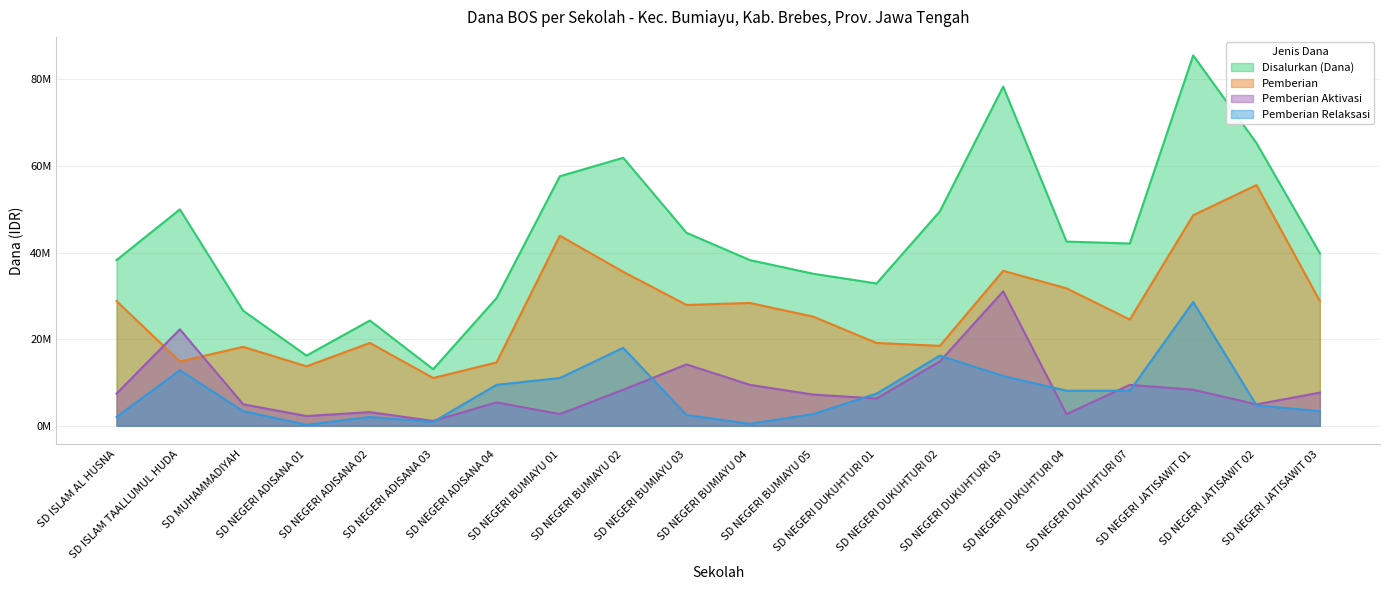

How many lines are shown in the chart?

4